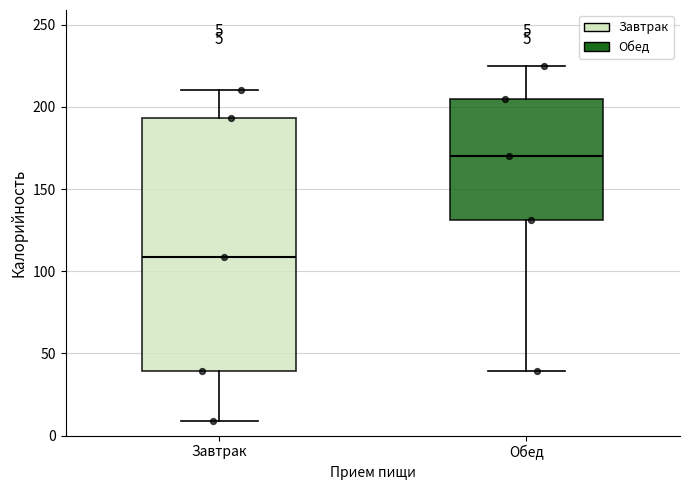

Which box has the highest median line?

Обед